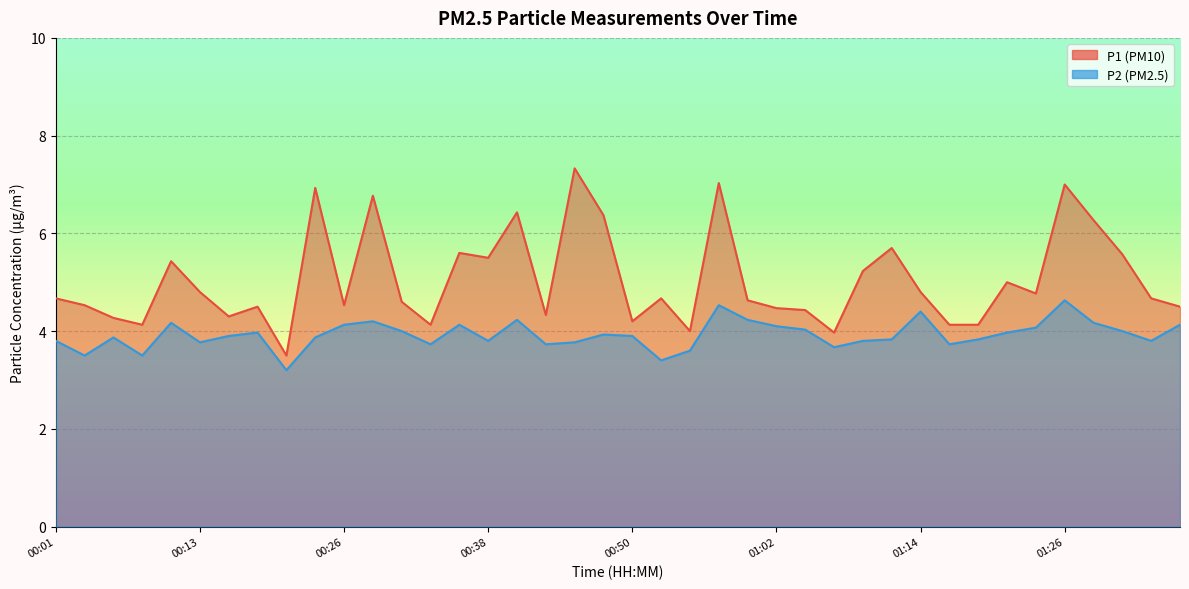

Reading left to right, list all the values displayed in this chart.

P1: 4.7	4.5	4.3	4.1	5.4	4.8	4.3	4.5	3.5	6.9	4.5	6.8	4.6	4.1	5.6	5.5	6.4	4.3	7.3	6.4	4.2	4.7	4.0	7.0	4.6	4.5	4.4	4.0	5.2	5.7	4.8	4.1	4.1	5.0	4.8	7.0	6.3	5.6	4.7	4.5
P2: 3.8	3.5	3.9	3.5	4.2	3.8	3.9	4.0	3.2	3.9	4.1	4.2	4.0	3.7	4.1	3.8	4.2	3.7	3.8	3.9	3.9	3.4	3.6	4.5	4.2	4.1	4.0	3.7	3.8	3.8	4.4	3.7	3.8	4.0	4.1	4.6	4.2	4.0	3.8	4.1